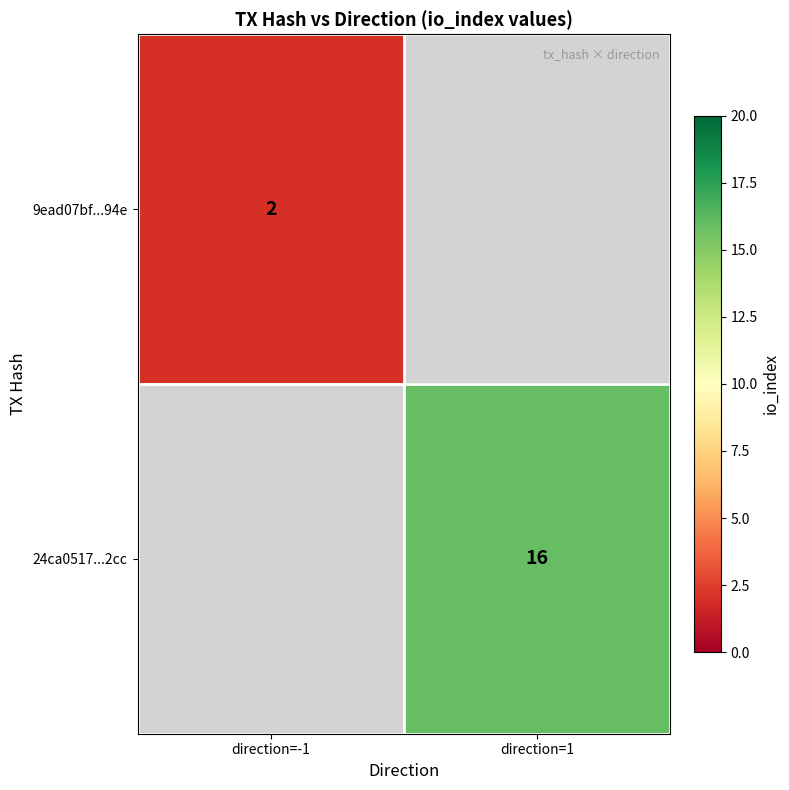

Is it true that 9ead07bf...94e equals 1.1 at direction=-1?

False